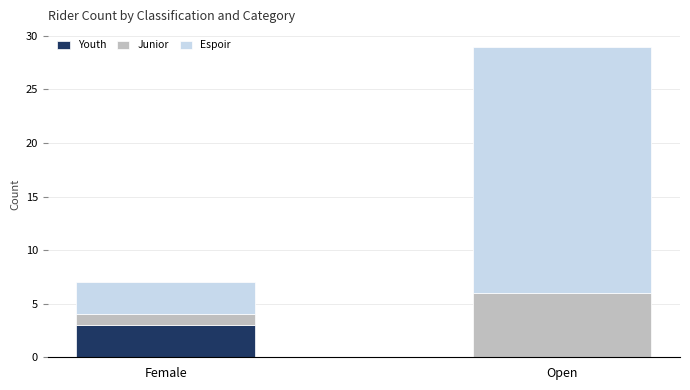

What value does the Youth series have at Female?

3